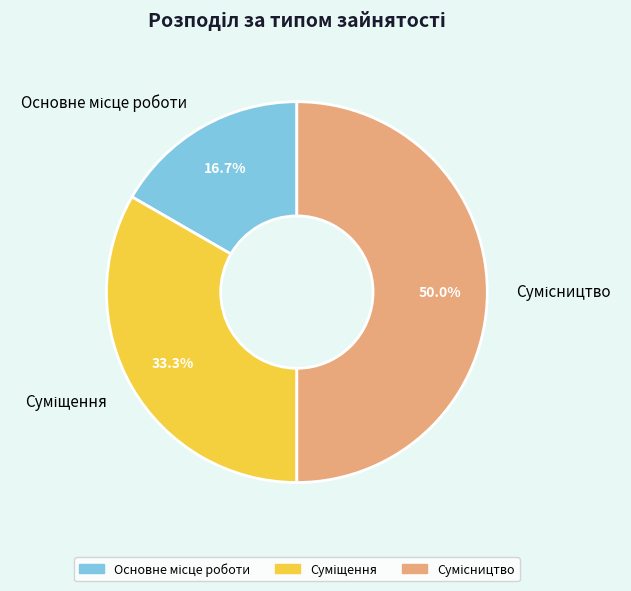

Is it true that Сумісництво is 42% of the pie?

False